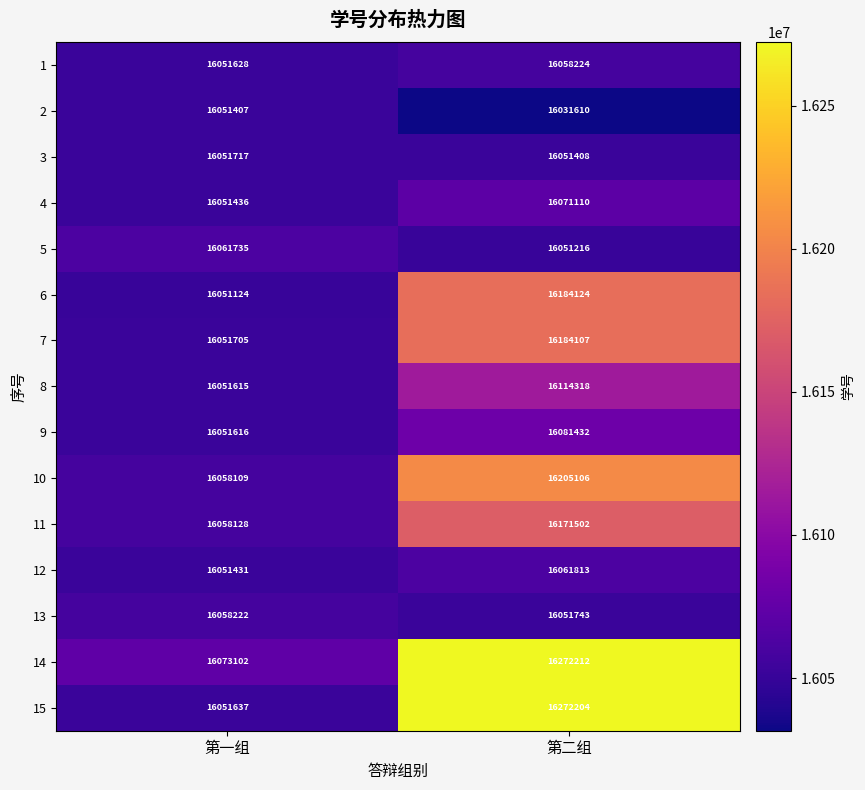

What is the total value across all series at 第一组?

240824612